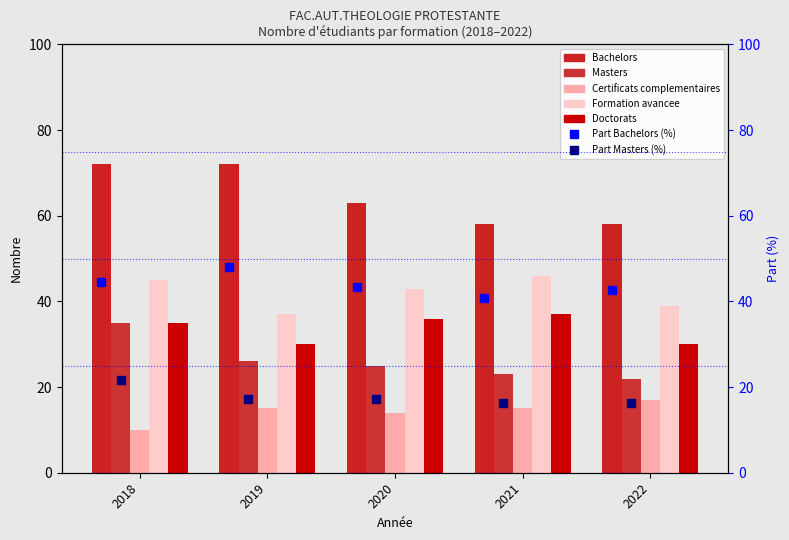

What is the total value across all series at 2021?

179